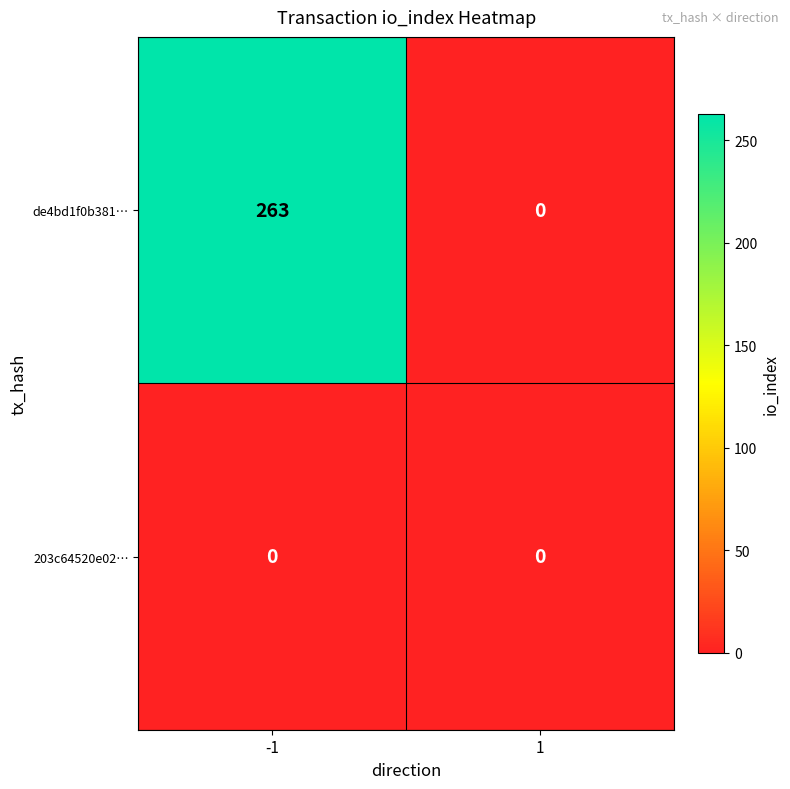

Reading left to right, what are all the values shown in this chart?

de4bd1f0b381…: -1=263	1=0
203c64520e02…: -1=0	1=0